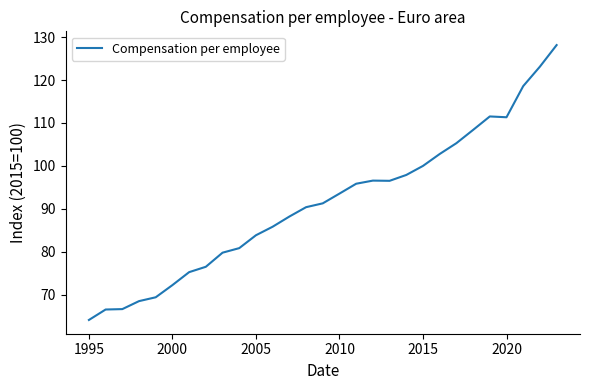

Count the number of categories in the chart.

29